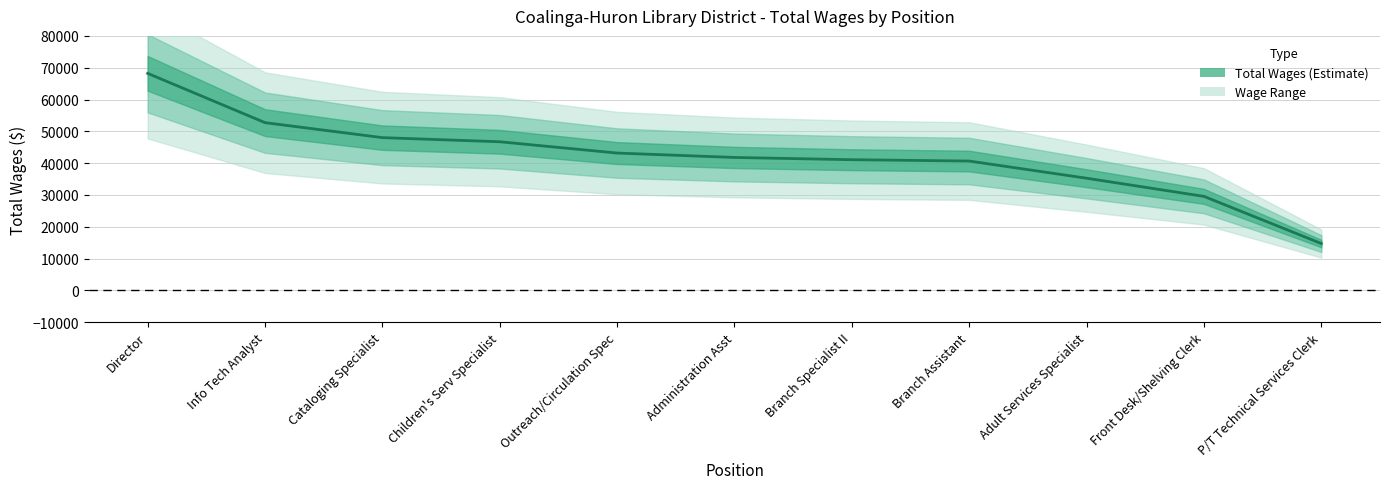

What is the value of the 5th point from the left?

43168